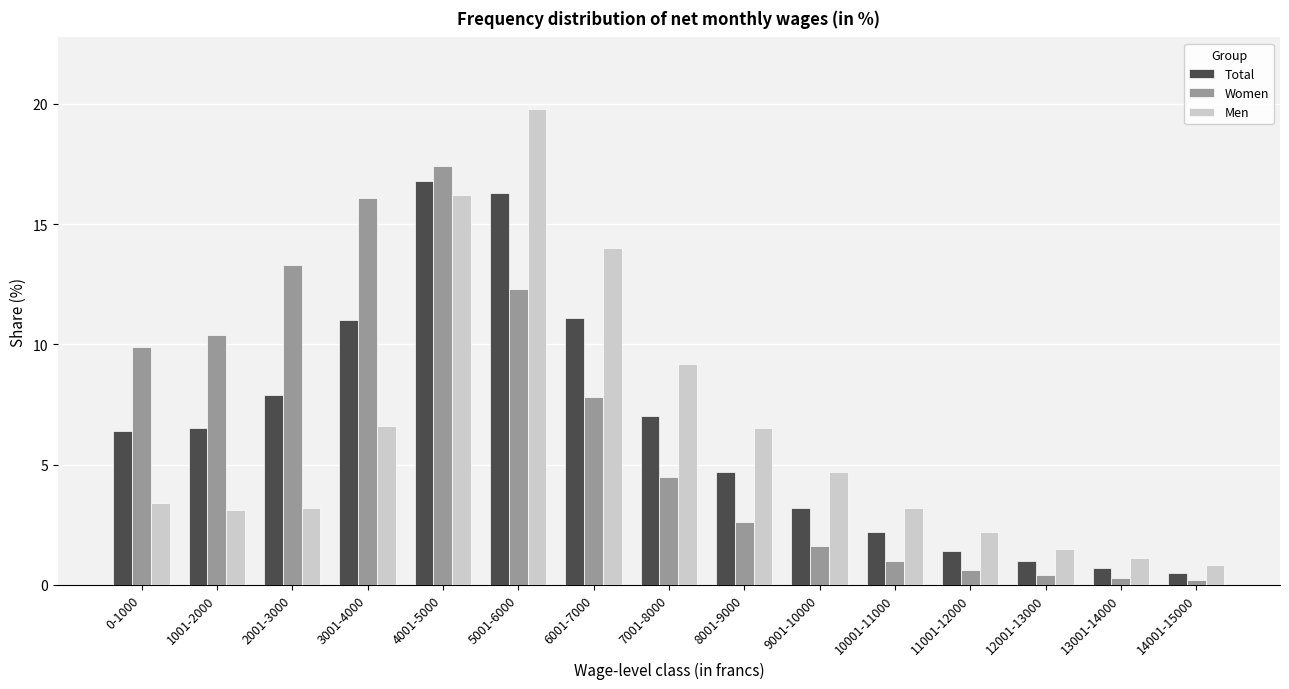

Which series has the largest range (max minus min)?

Men